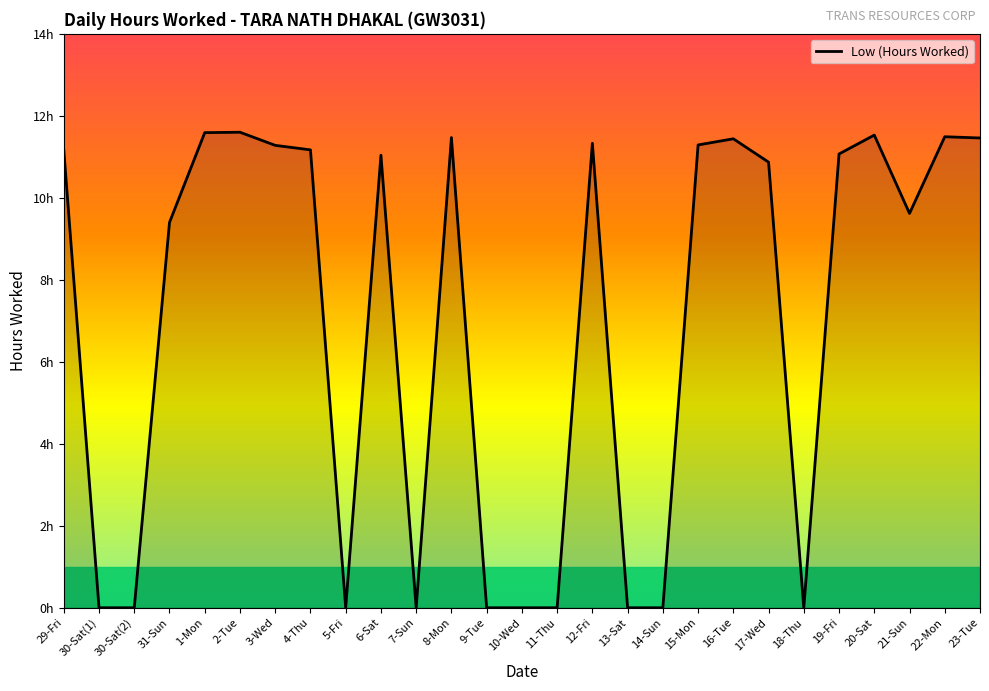

Is this an area chart (filled region under the line)?

Yes